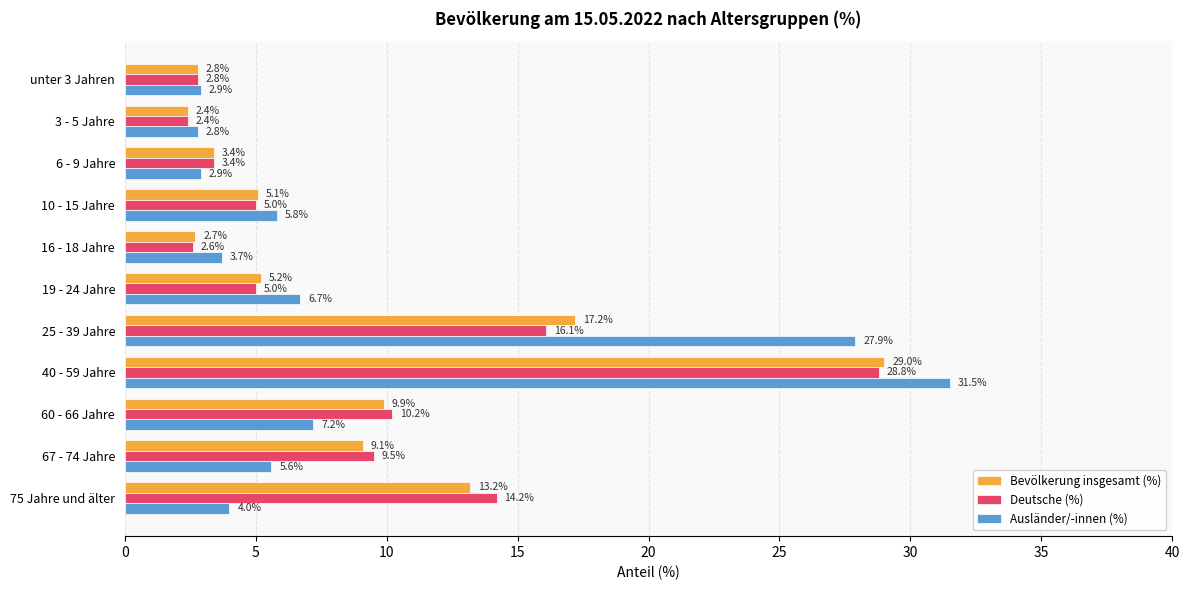

What is the difference between the Bevölkerung insgesamt (%) values at 16 - 18 Jahre and 3 - 5 Jahre?

0.3